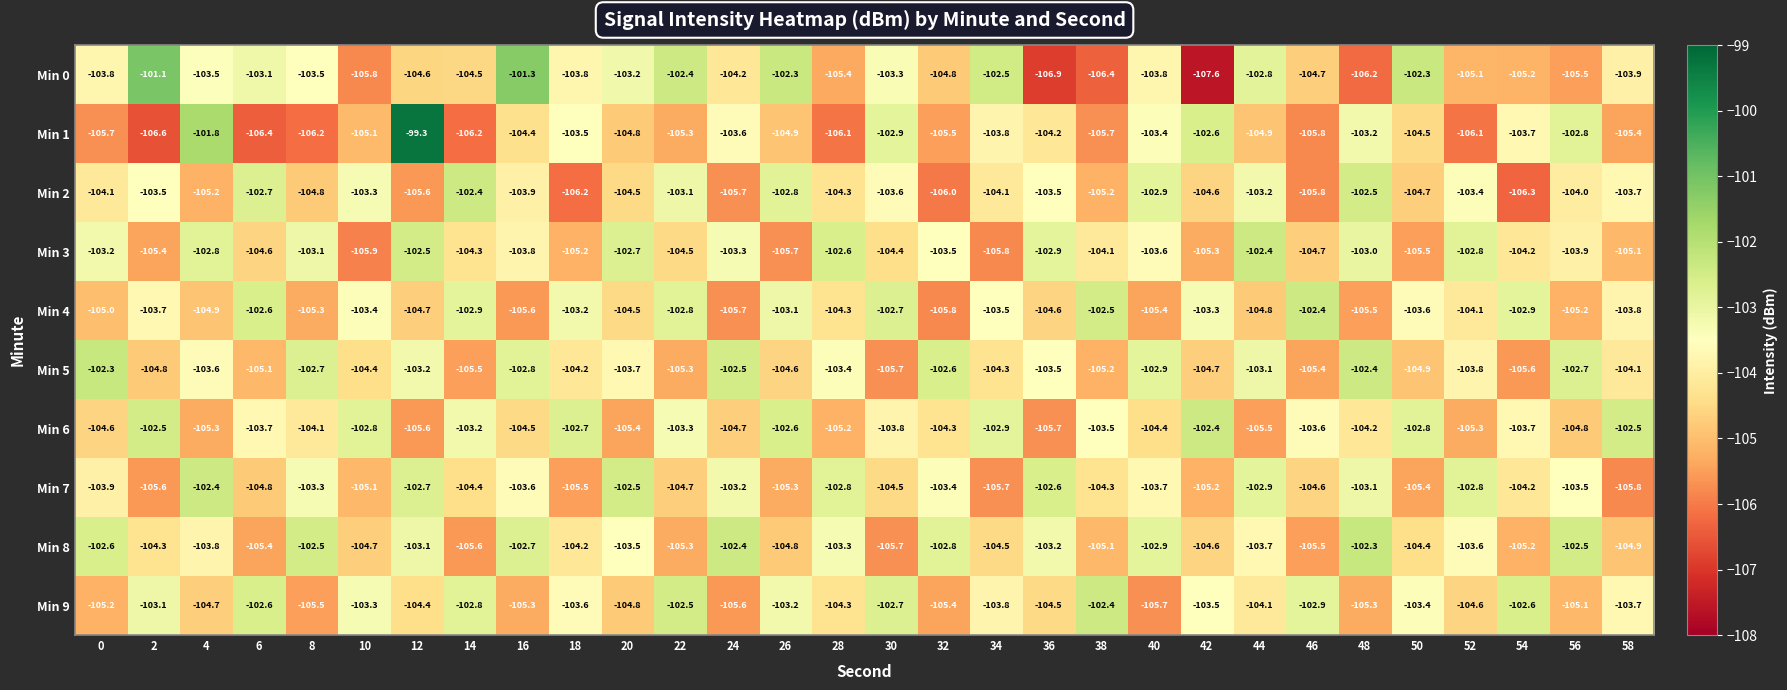

What is the maximum value shown in the chart?

-99.3